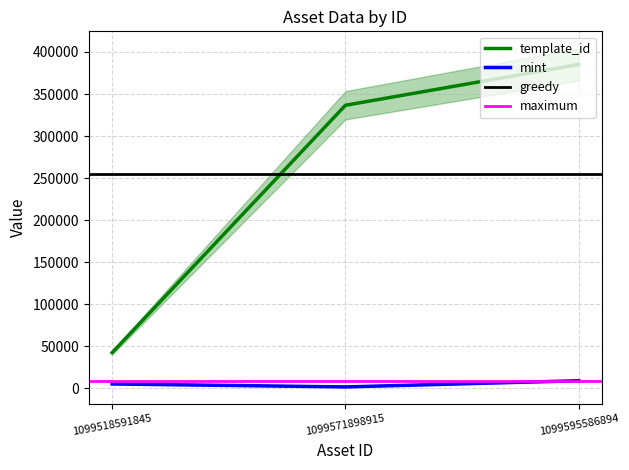

List the labels in order of template_id value, largest first.

1099595586894, 1099571898915, 1099518591845